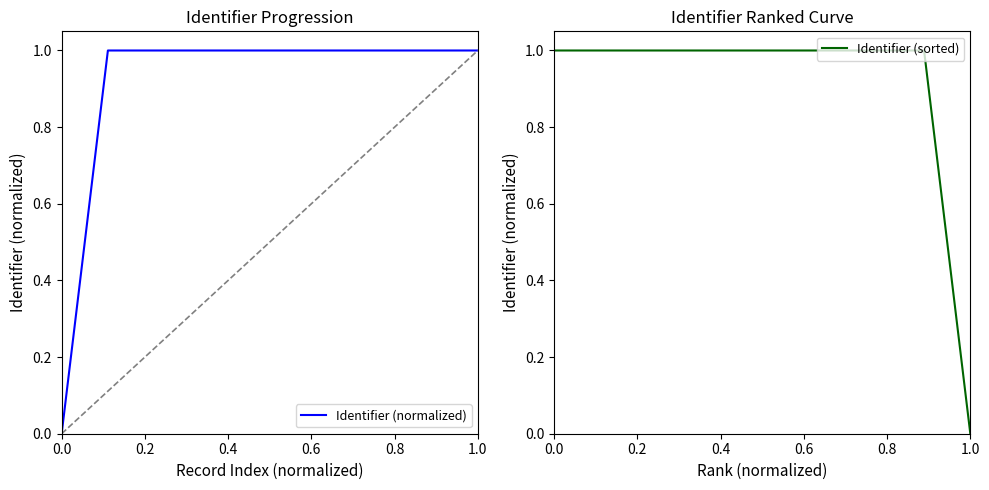

How many values in the Identifier (sorted) series exceed 0?

9